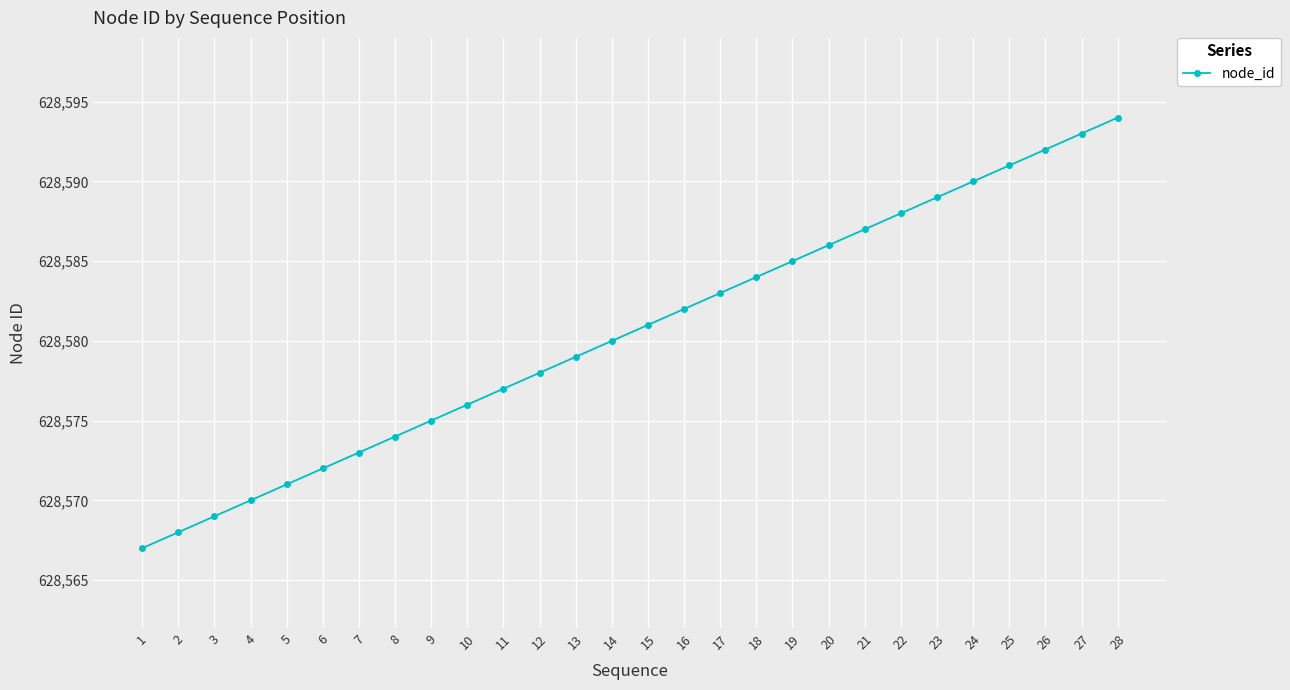

At which category does the chart reach its peak across all series?

28